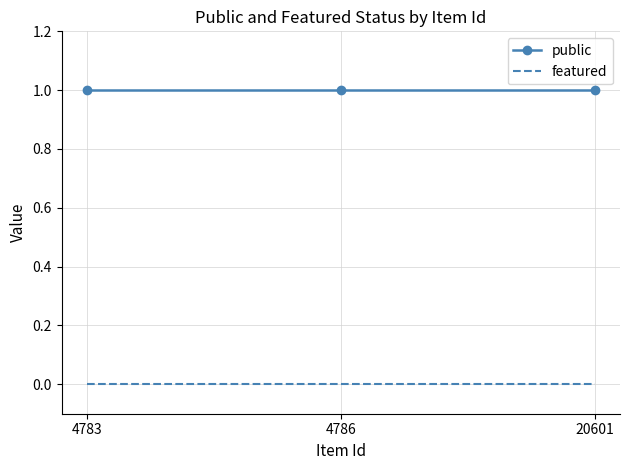

What is the minimum value for public?

1